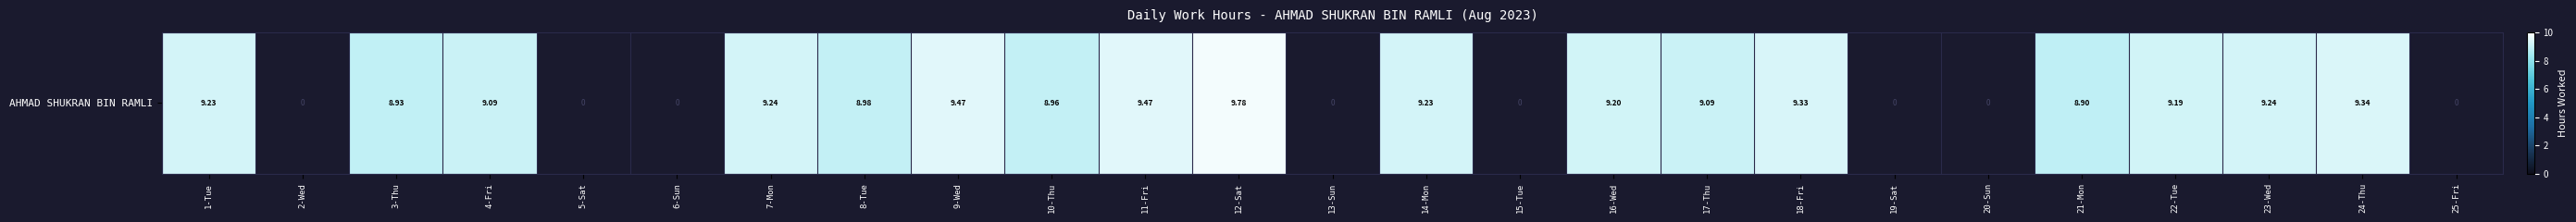

Which label corresponds to the largest value in the chart?

12-Sat